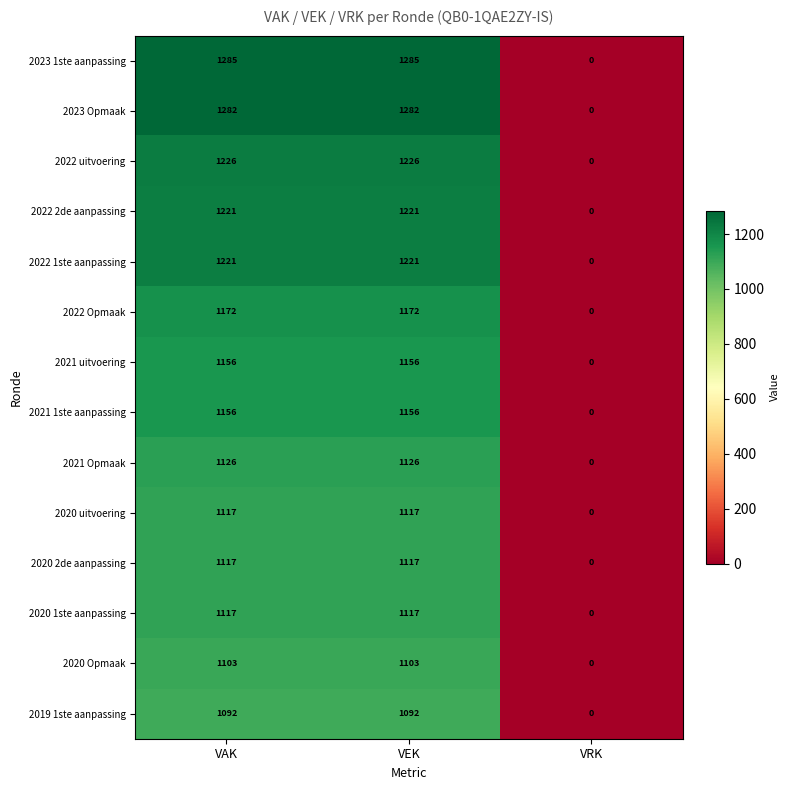

Is the value of 2020 1ste aanpassing at VAK greater than the value of 2023 1ste aanpassing at VRK?

Yes